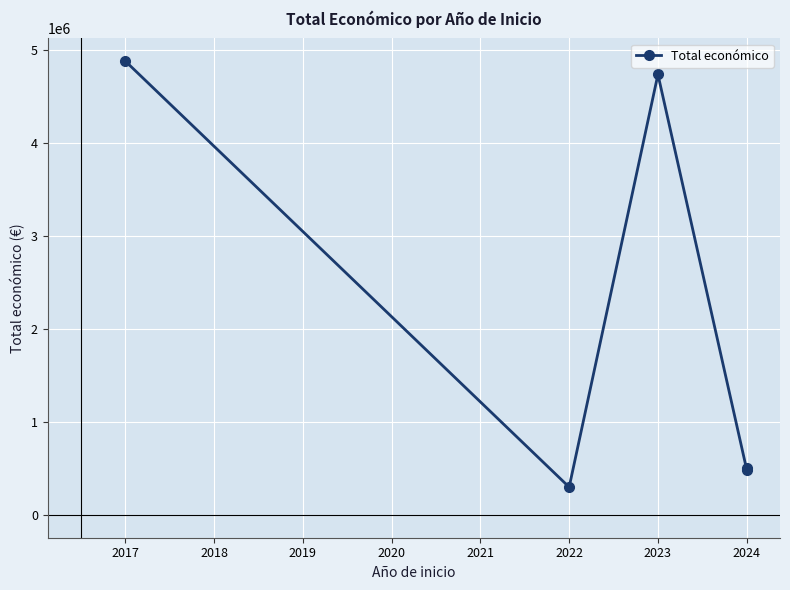

The chart shows a value of 139763 at 2022. True or false?

False